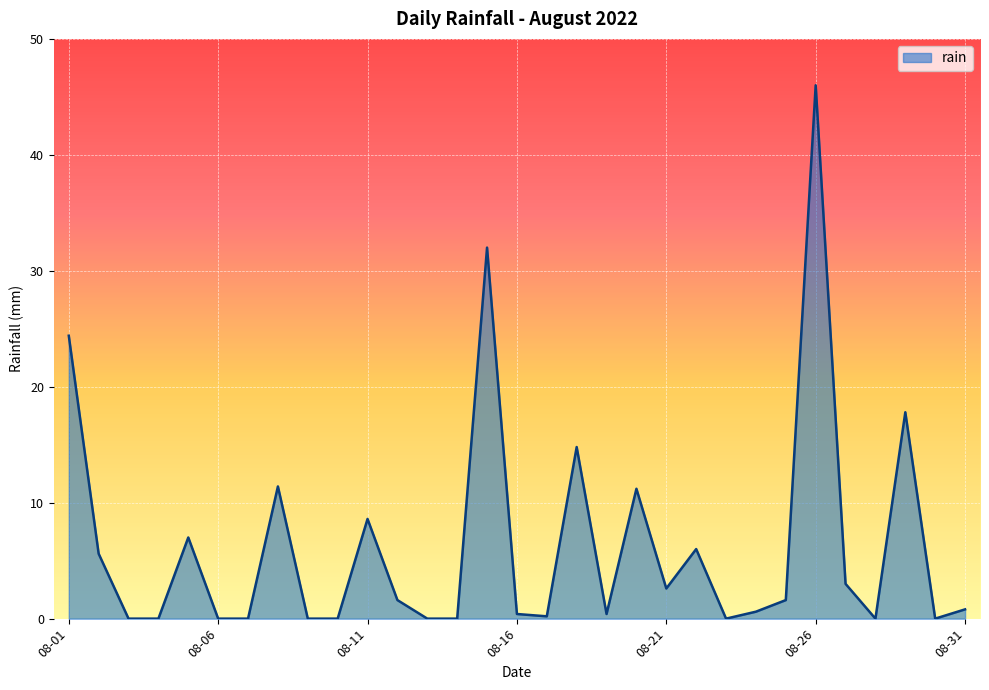

What is the greatest value displayed?

46.0